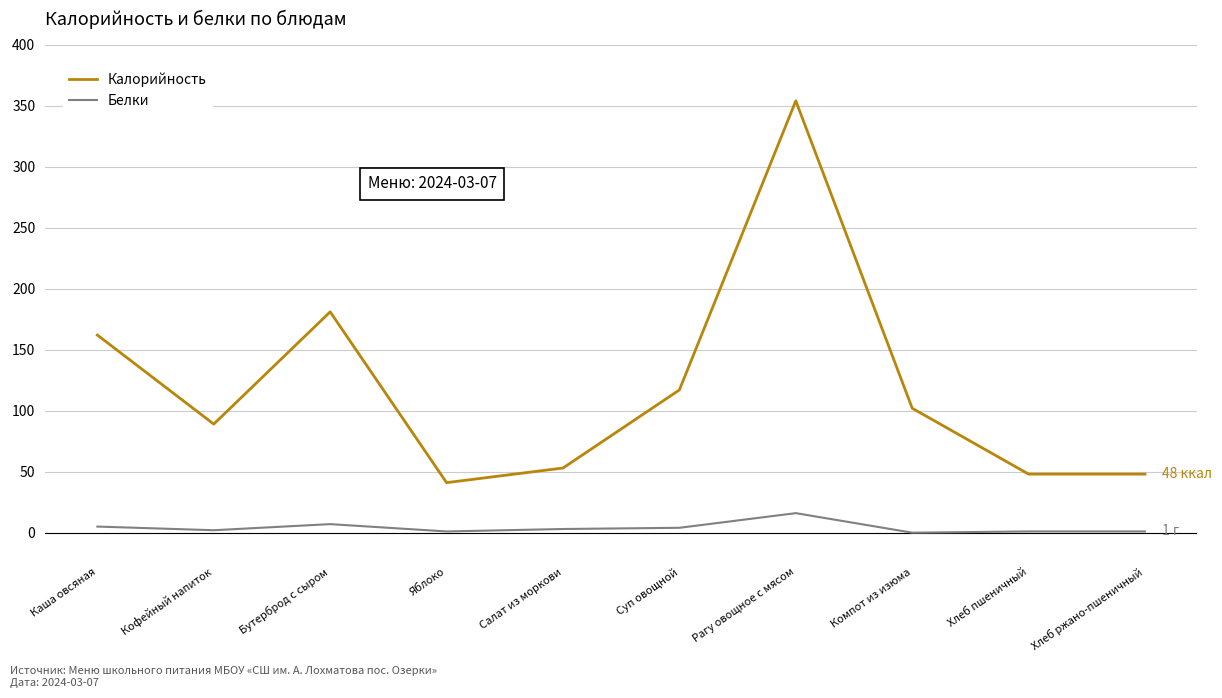

The Калорийность series shows 20 at Салат из моркови. True or false?

False